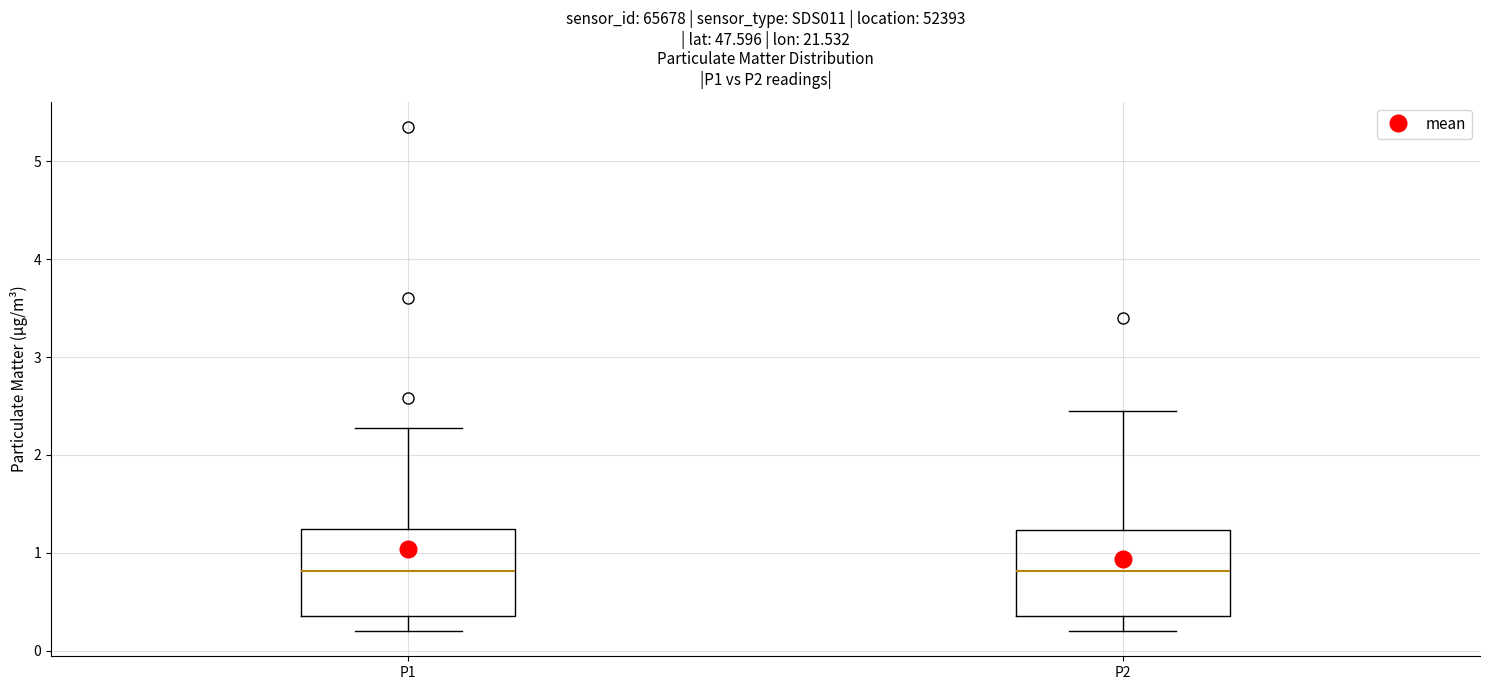

Reading left to right, read every box against the y-axis: the position of its median line, the range the box covers, and the ends of its whiskers. The values are not printed on the chart, so give them approximately, as read against the axis.

P1: median 0.8, box 0.4 to 1.2, whiskers 0.2 to 2.3
P2: median 0.8, box 0.4 to 1.2, whiskers 0.2 to 2.5